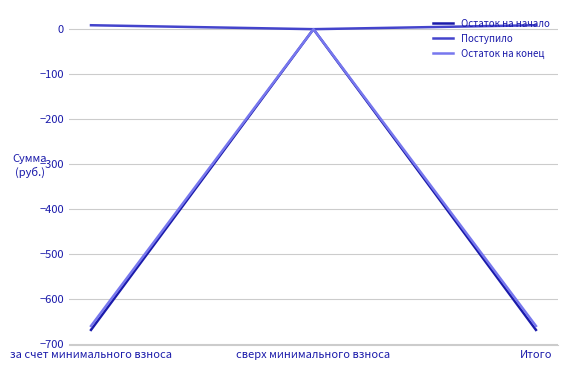

What are all the series names shown in the legend?

Остаток на начало, Поступило, Остаток на конец